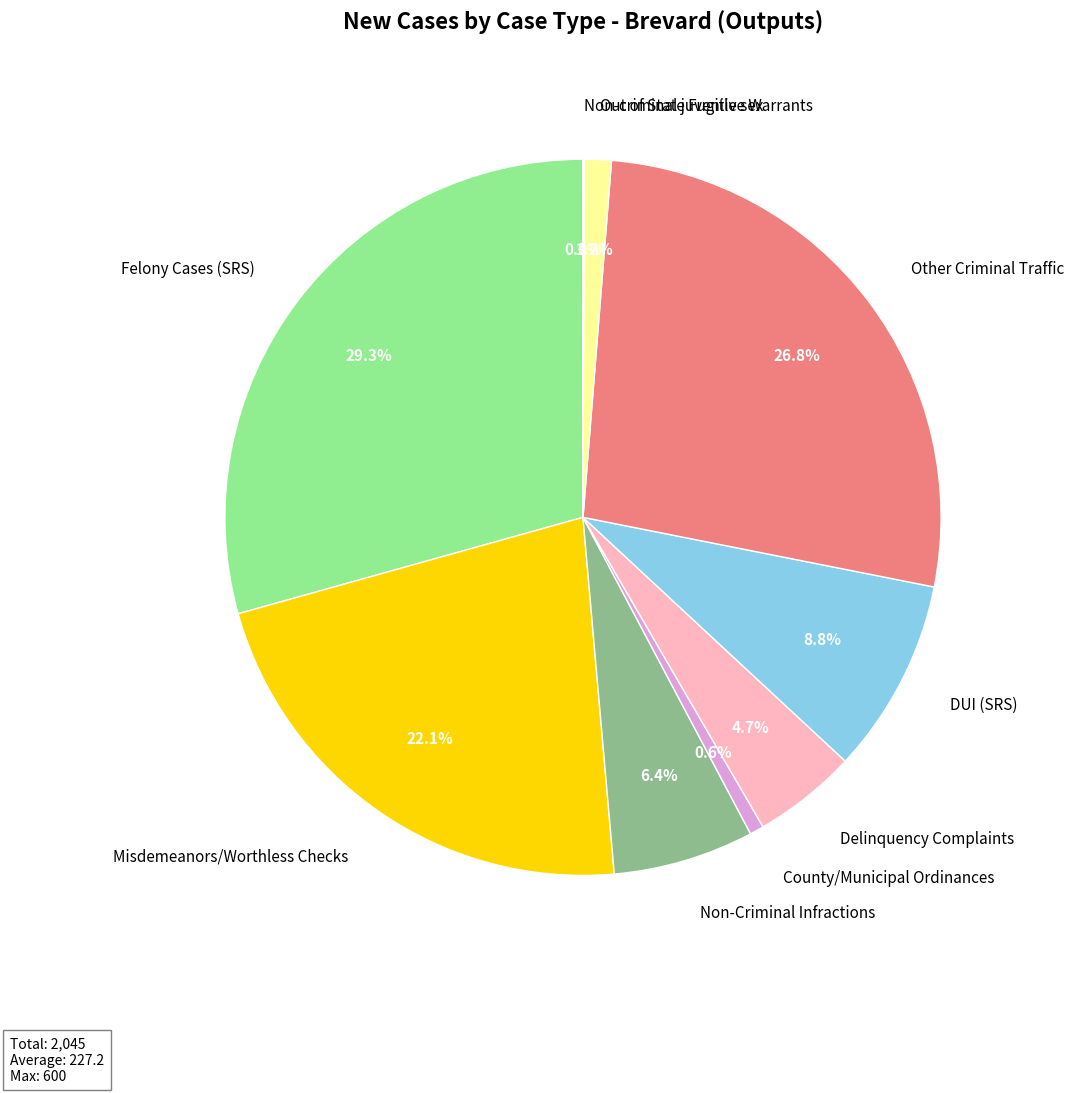

Which category has the biggest portion of the pie?

Felony Cases (SRS)